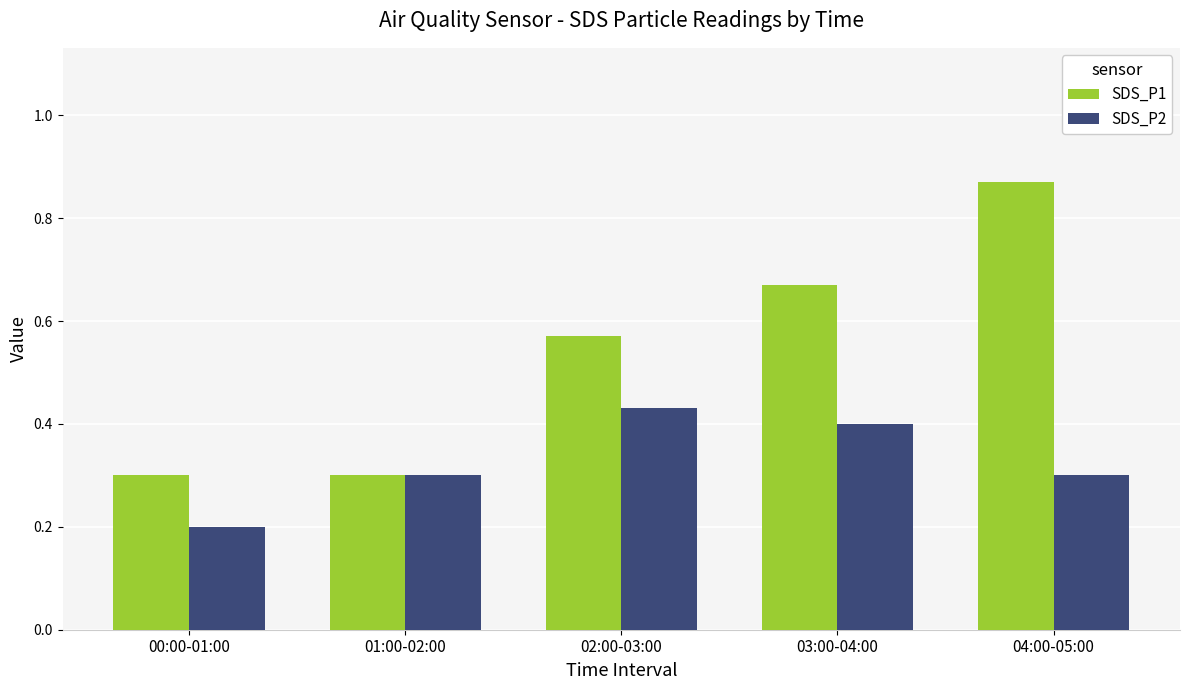

Which series changed the most between 01:00-02:00 and 02:00-03:00?

SDS_P1